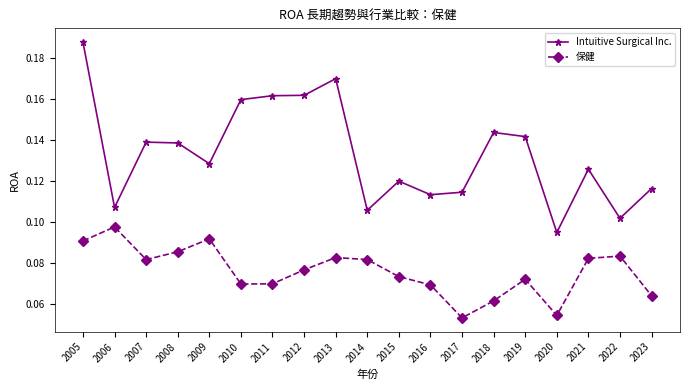

List the series in order of their overall mean, lowest first.

保健, Intuitive Surgical Inc.